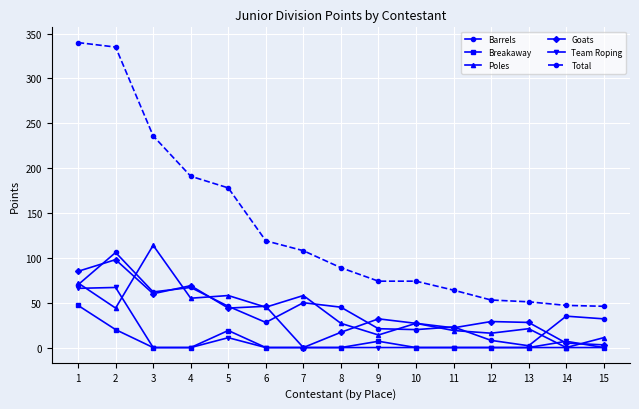

How many values in the Total series are below 89?

7